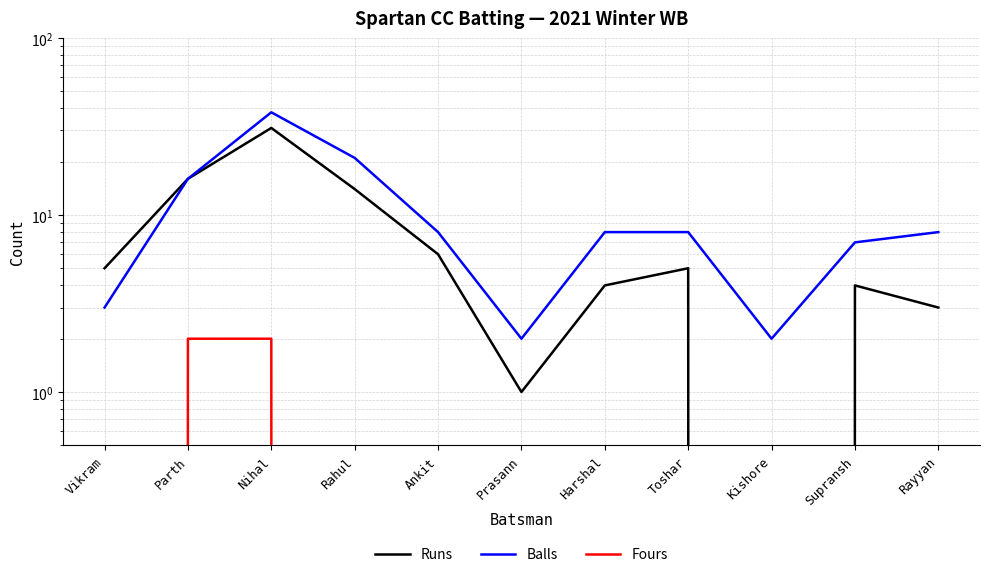

At which label does Fours reach its minimum?

Vikram